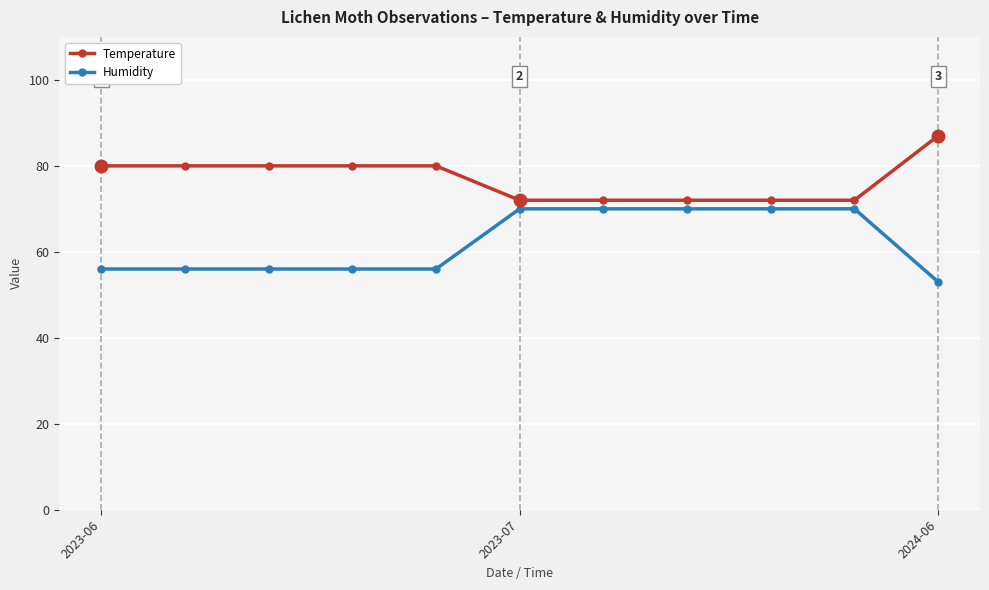

What is the difference between the second highest and second lowest values in the Temperature series?

8